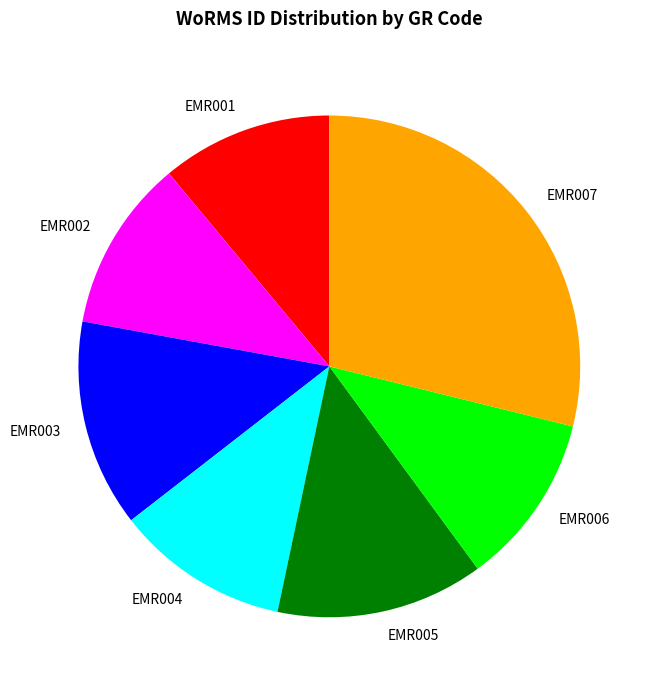

Does any single category account for the majority?

No